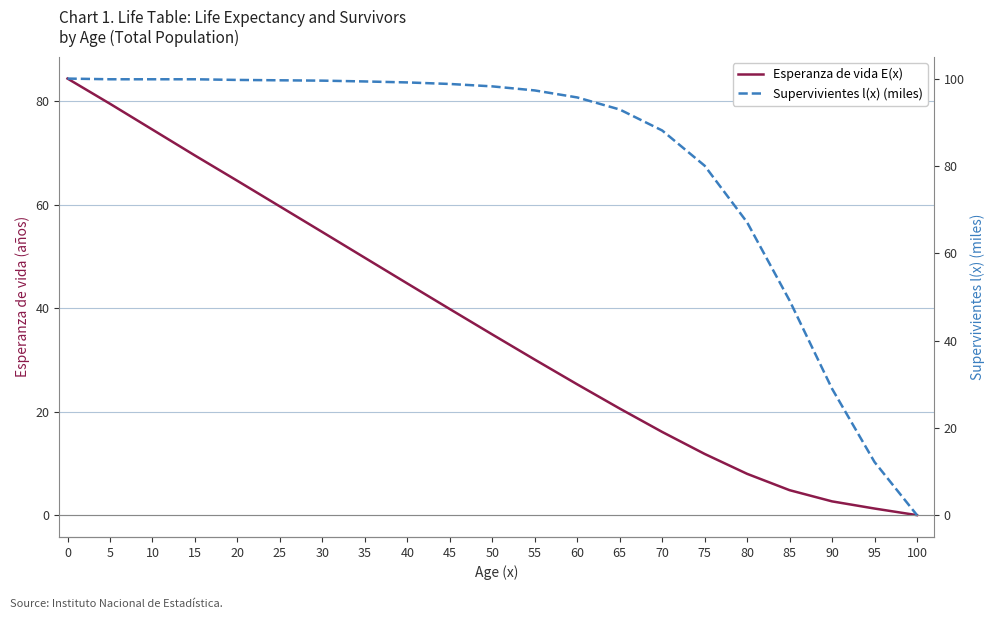

Rank the series by their average value, from lowest to highest.

Esperanza de vida E(x), Supervivientes l(x) (miles)